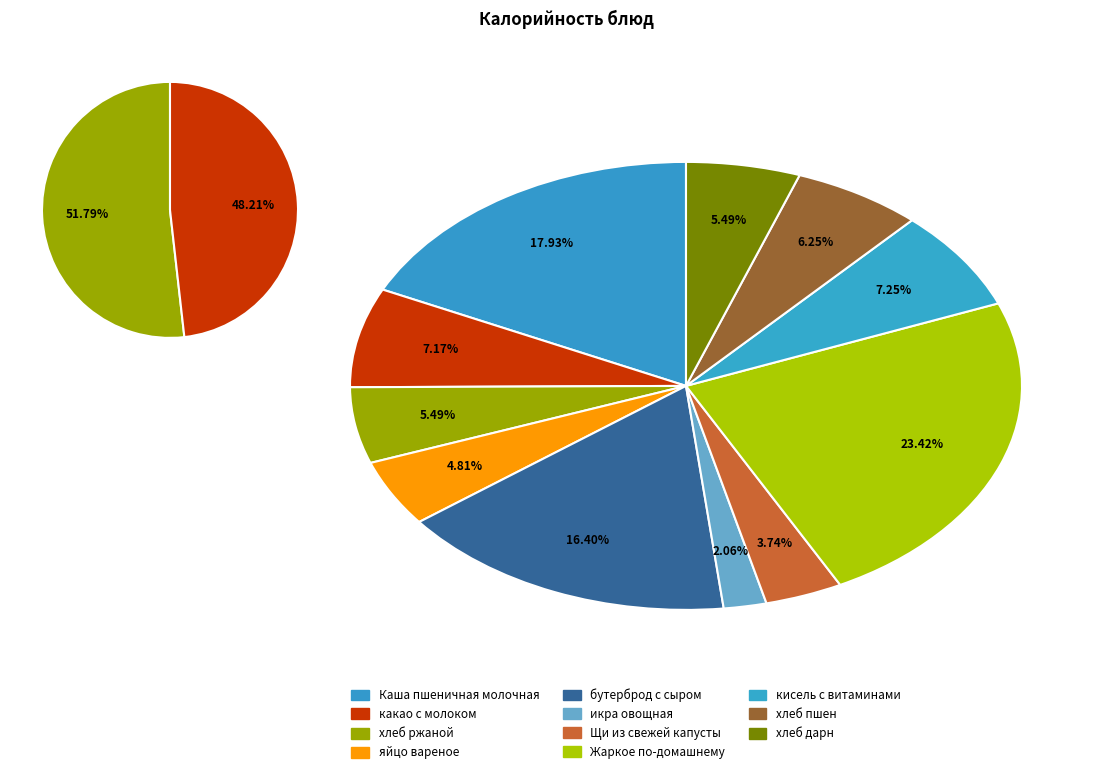

Between Щи из свежей капусты and хлеб пшен, which is larger?

хлеб пшен